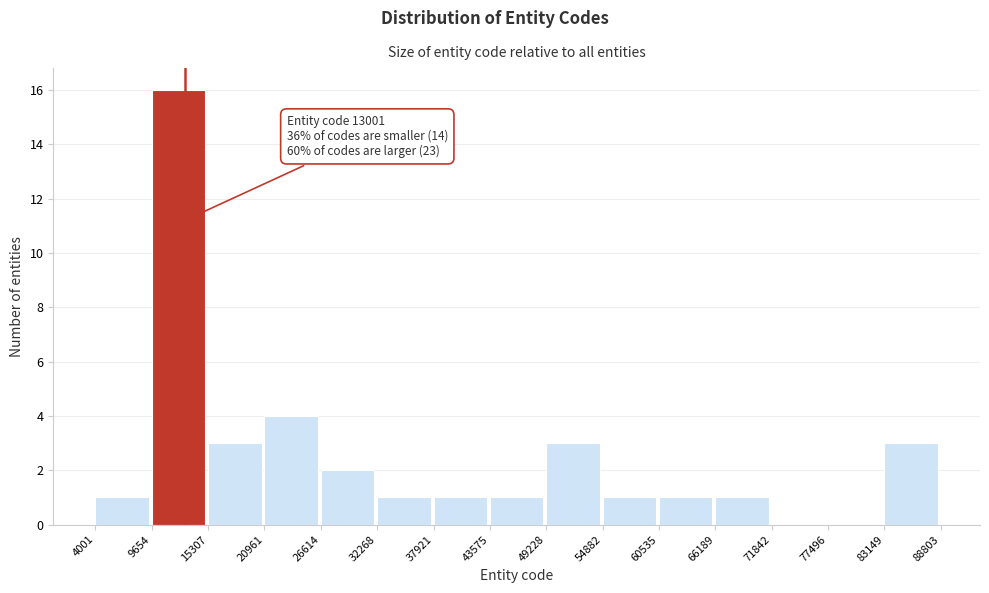

Which range on the x-axis has the tallest bar?

9654 to 15307